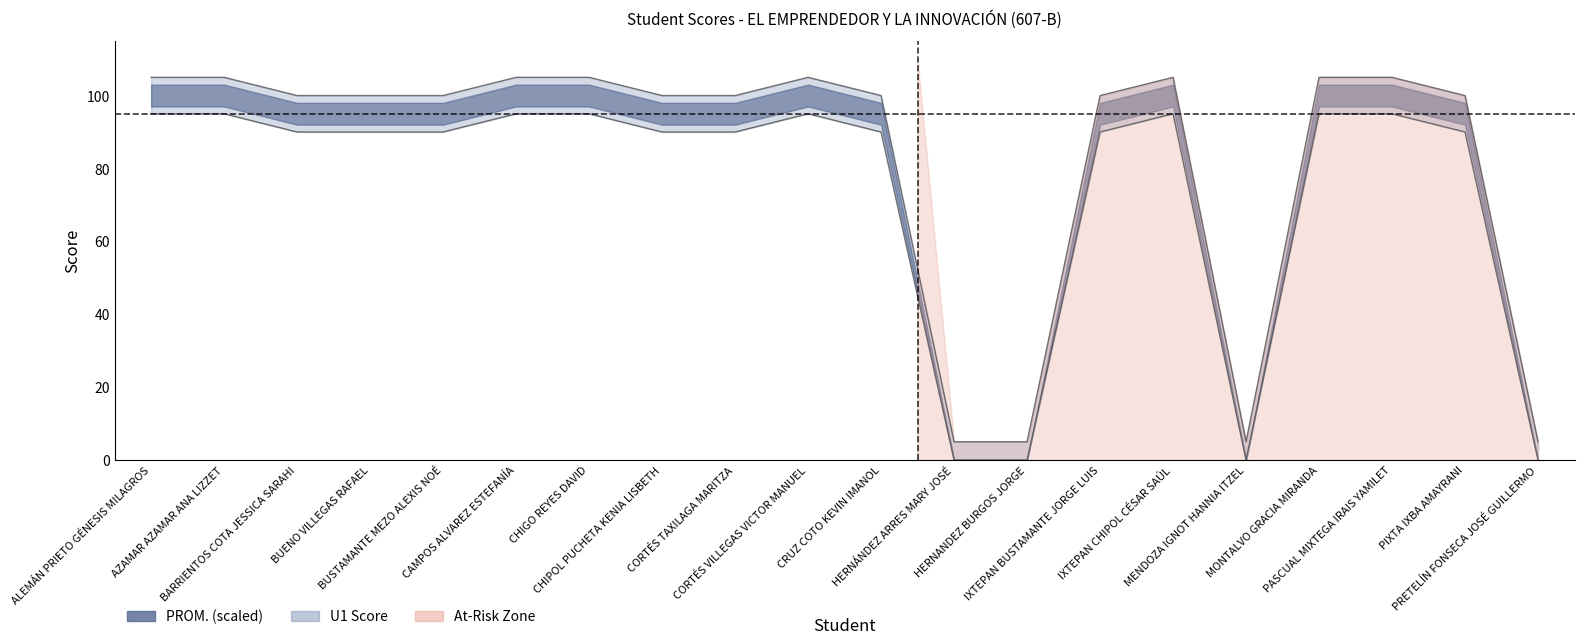

List the labels in order of PROM. (U1/7) value, largest first.

ALEMÁN PRIETO GÉNESIS MILAGROS, AZAMAR AZAMAR ANA LIZZET, CAMPOS ALVAREZ ESTEFANÍA, CHIGO REYES DAVID, CORTÉS VILLEGAS VICTOR MANUEL, IXTEPAN CHIPOL CÉSAR SAÚL, MONTALVO GRACIA MIRANDA, PASCUAL MIXTEGA IRAIS YAMILET, BARRIENTOS COTA JESSICA SARAHI, BUENO VILLEGAS RAFAEL, BUSTAMANTE MEZO ALEXIS NOÉ, CHIPOL PUCHETA KENIA LISBETH, CORTÉS TAXILAGA MARITZA, CRUZ COTO KEVIN IMANOL, IXTEPAN BUSTAMANTE JORGE LUIS, PIXTA IXBA AMAYRANI, HERNÁNDEZ ARRES MARY JOSÉ, HERNANDEZ BURGOS JORGE, MENDOZA IGNOT HANNIA ITZEL, PRETELÍN FONSECA JOSÉ GUILLERMO